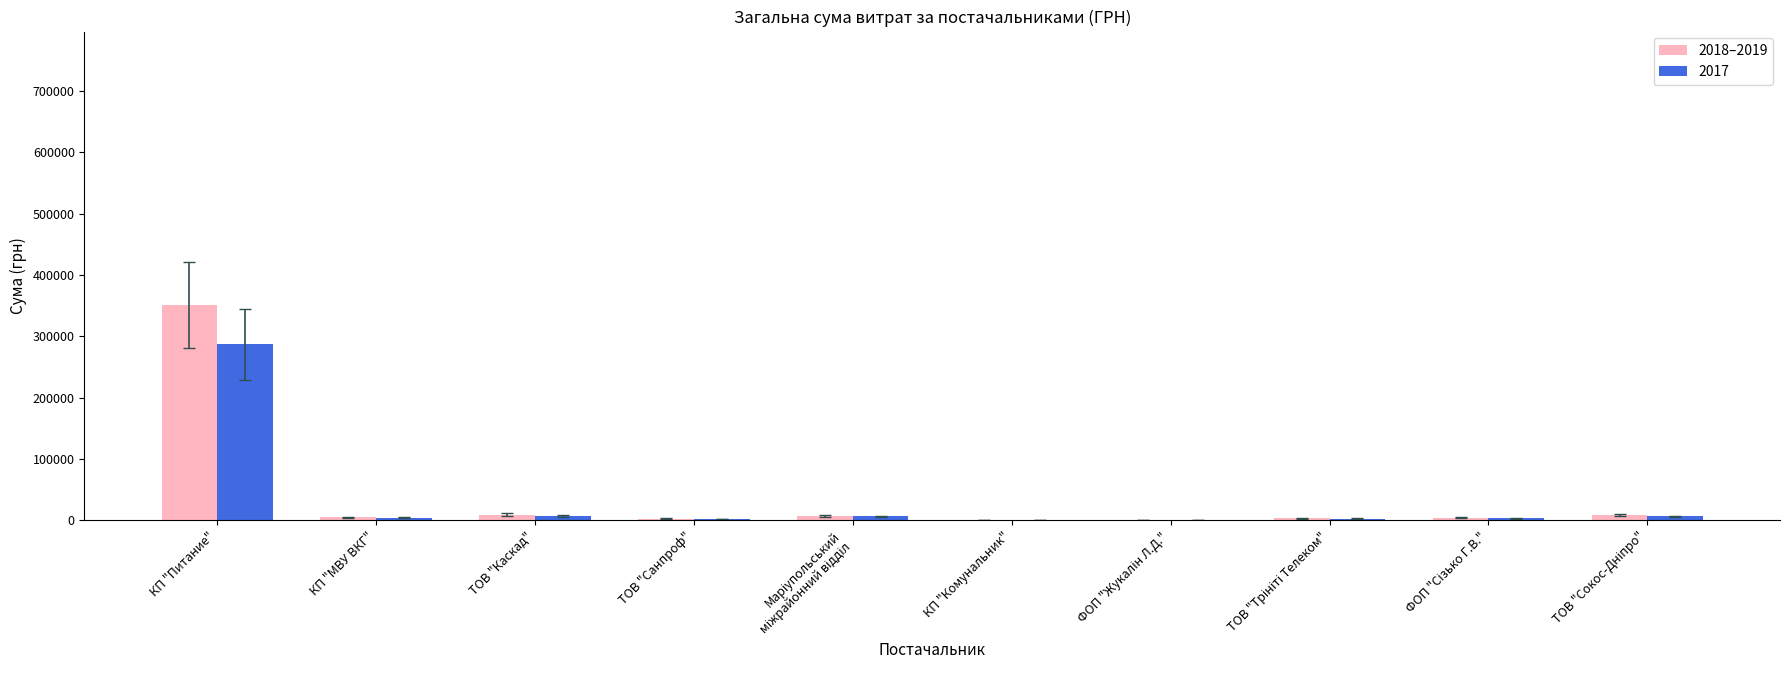

What is the greatest value displayed?

350510.1